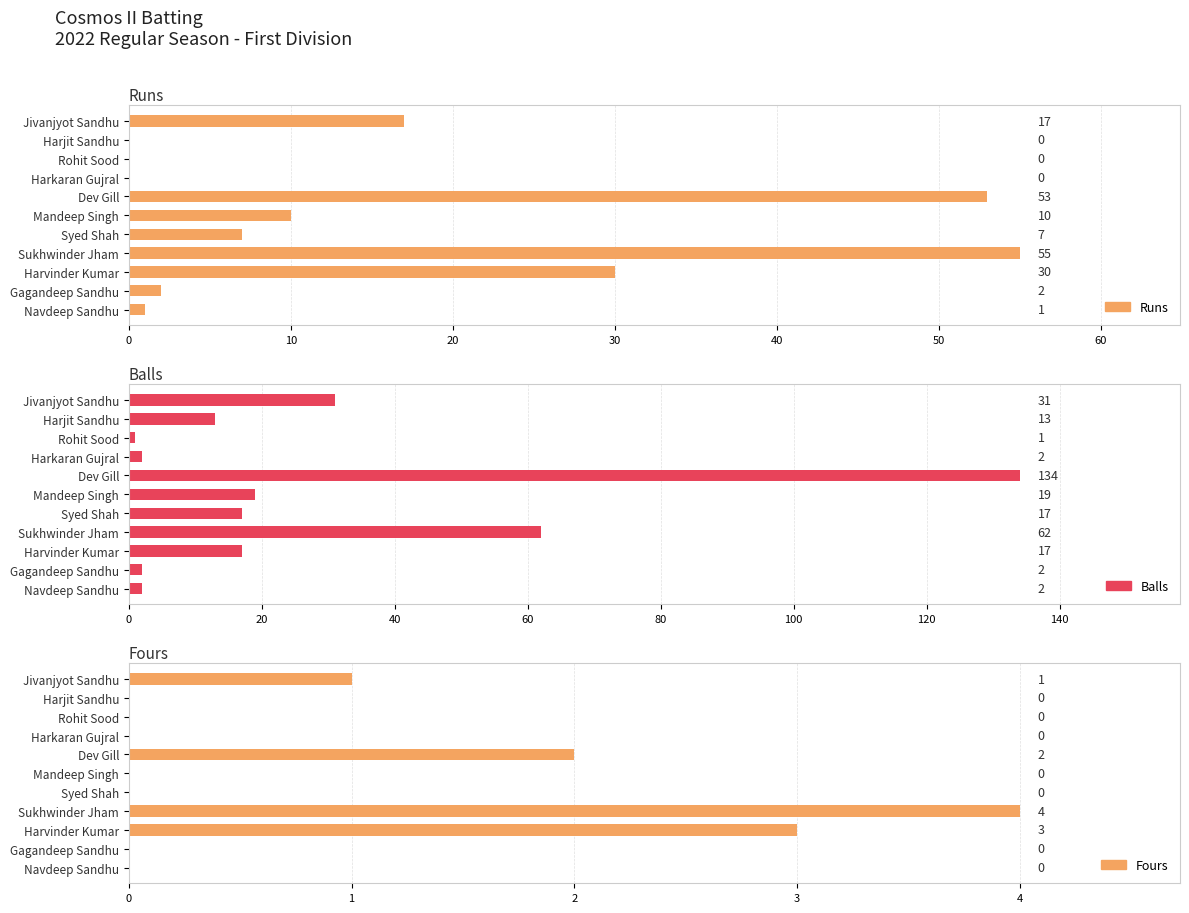

What is the average value of the Runs series?

16